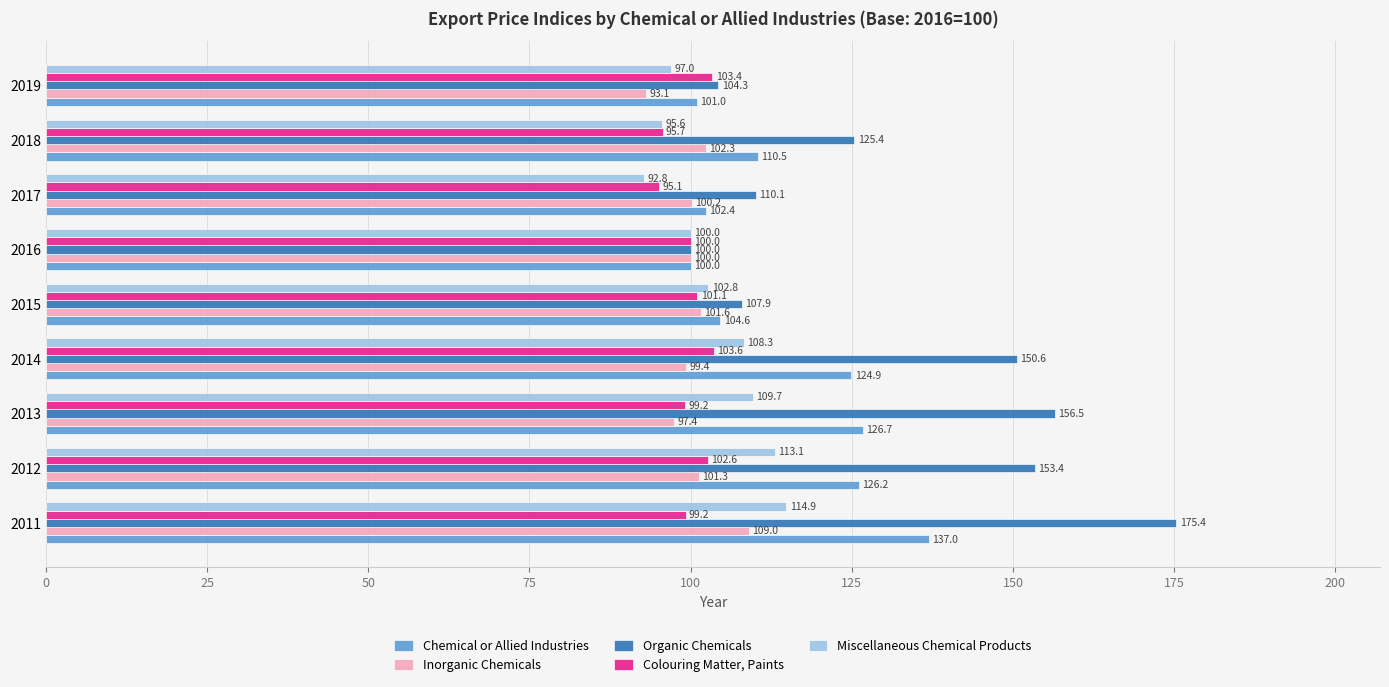

What are all the series names shown in the legend?

Chemical or Allied Industries, Inorganic Chemicals, Organic Chemicals, Colouring Matter, Paints, Miscellaneous Chemical Products